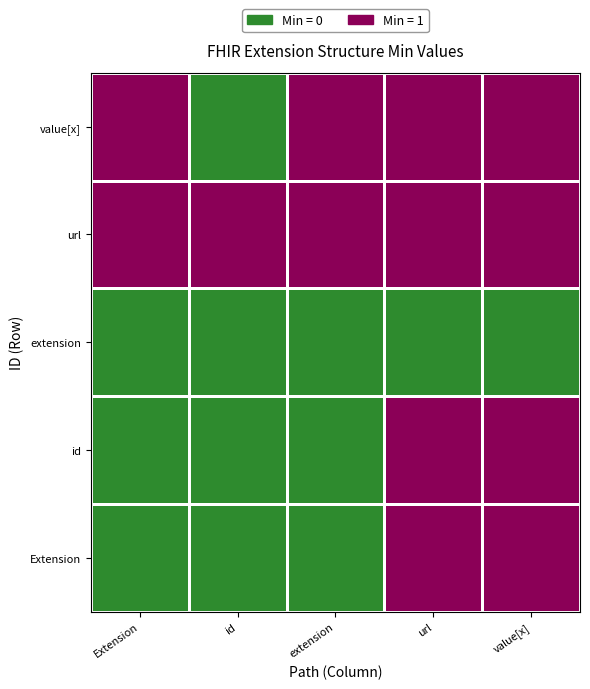

Reading right to left, what are all the values shown in this chart?

Extension: value[x]=1	url=1	extension=0	id=0	Extension=0
id: value[x]=1	url=1	extension=0	id=0	Extension=0
extension: value[x]=0	url=0	extension=0	id=0	Extension=0
url: value[x]=1	url=1	extension=1	id=1	Extension=1
value[x]: value[x]=1	url=1	extension=1	id=0	Extension=1